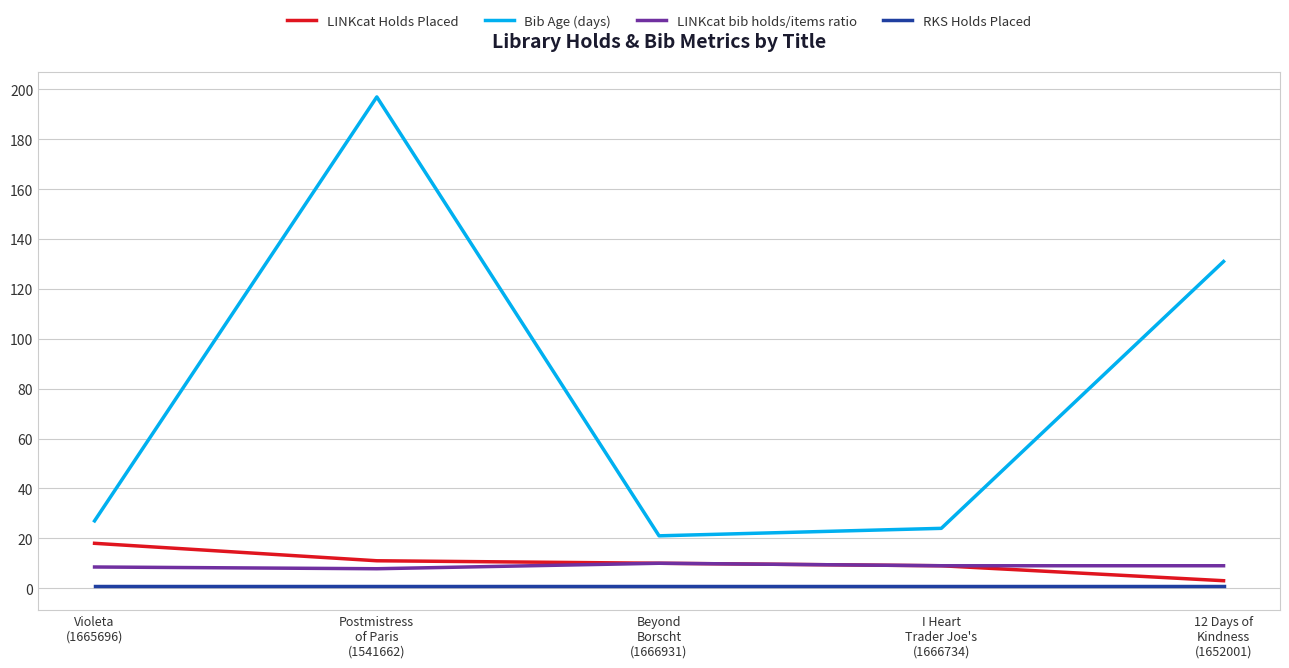

At how many categories does at least one series exceed 58?

2